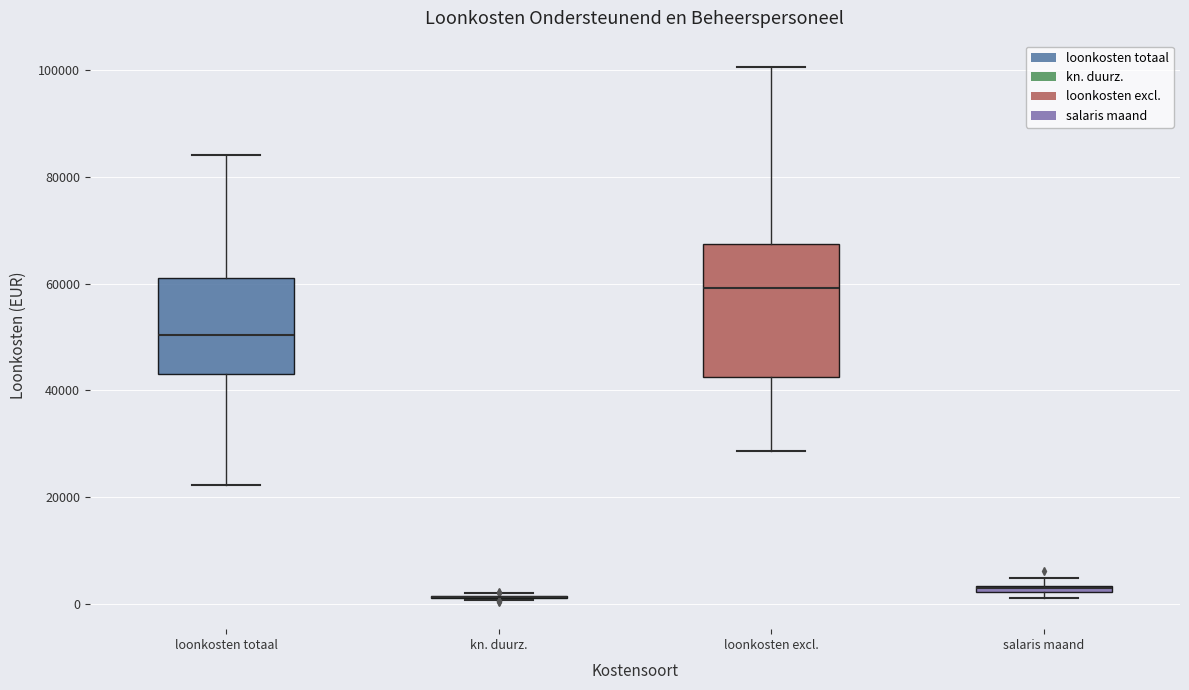

Where is the lower edge of the box for loonkosten excl. on the y-axis? The values are not printed on the chart, so give them approximately, as read against the axis.

42000